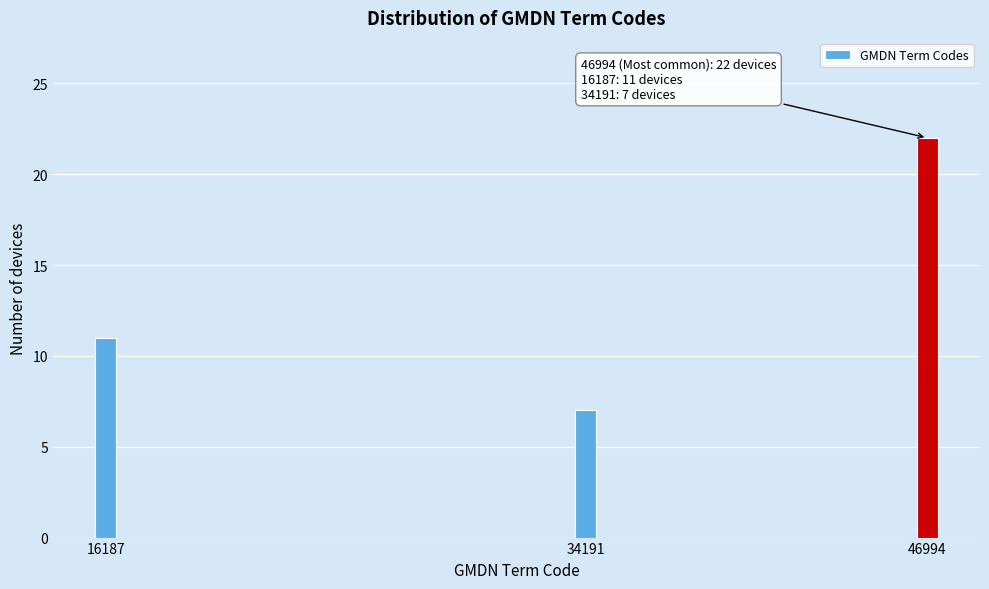

Reading left to right, list all the values displayed in this chart.

16187=11	34191=7	46994=22